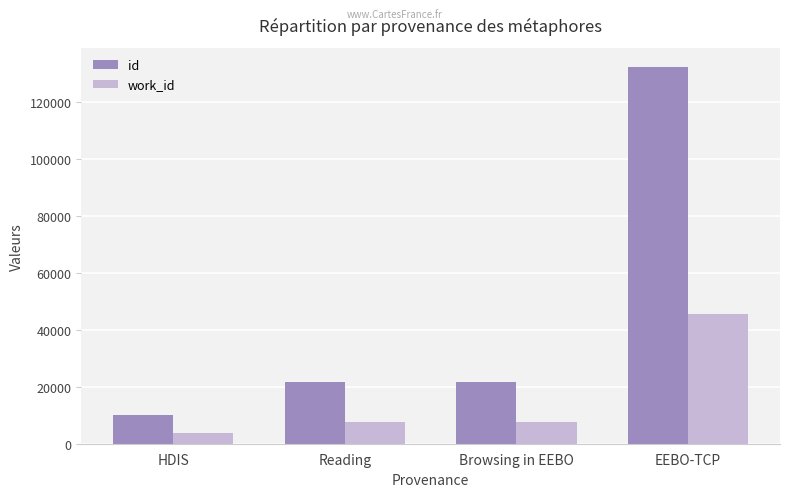

At which label does id reach its peak?

EEBO-TCP